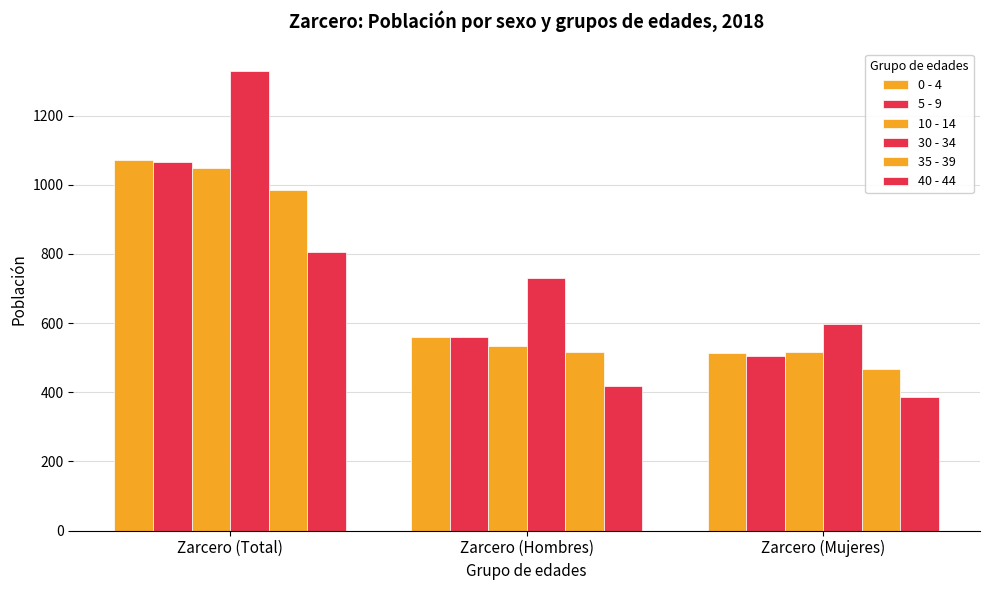

What is the minimum value for 30 - 34?

597